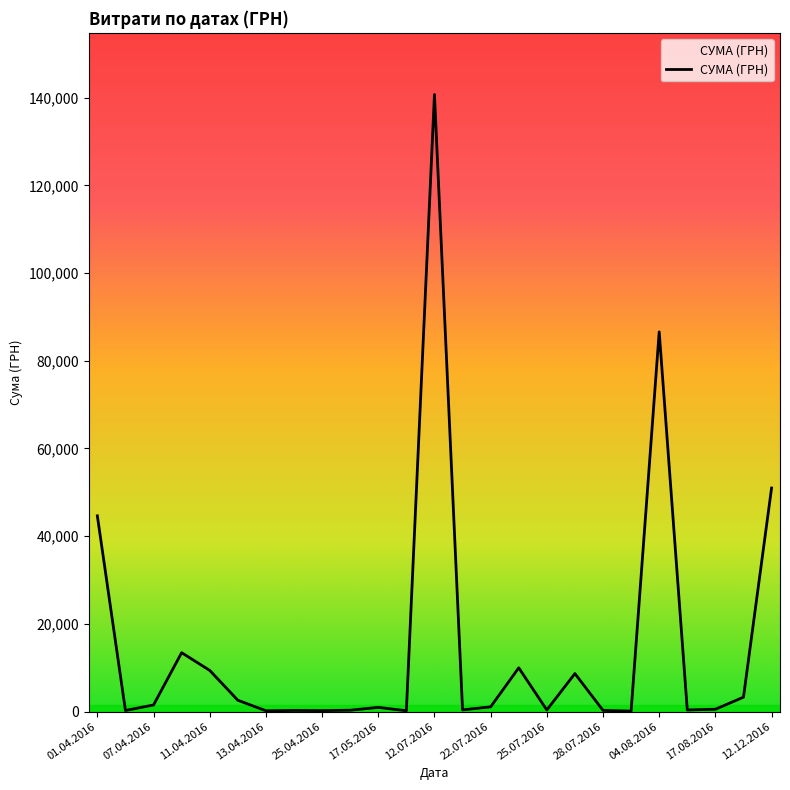

What is the maximum value shown in the chart?

140706.2